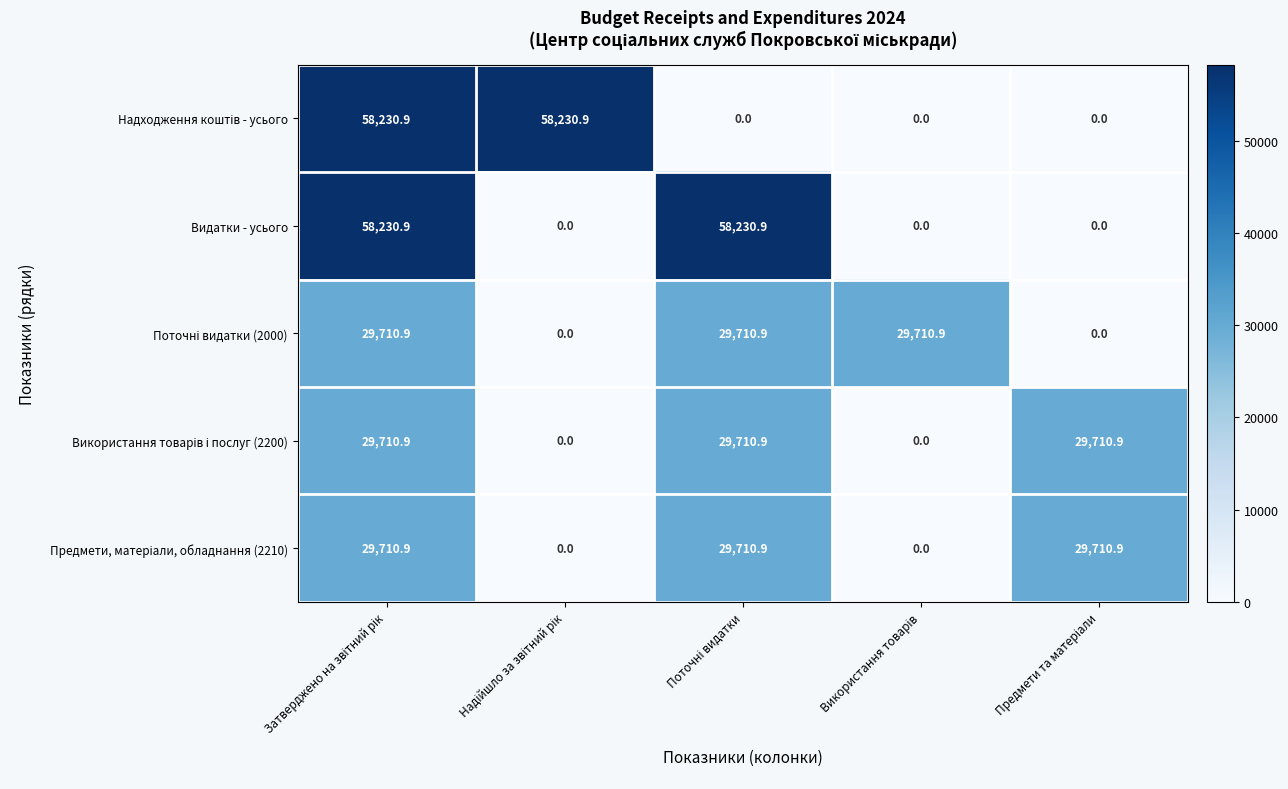

What is the greatest value displayed?

58230.9